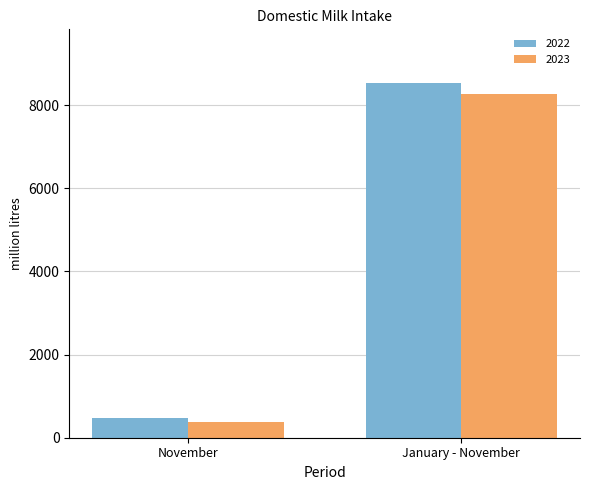

How many bars are there in each group?

2